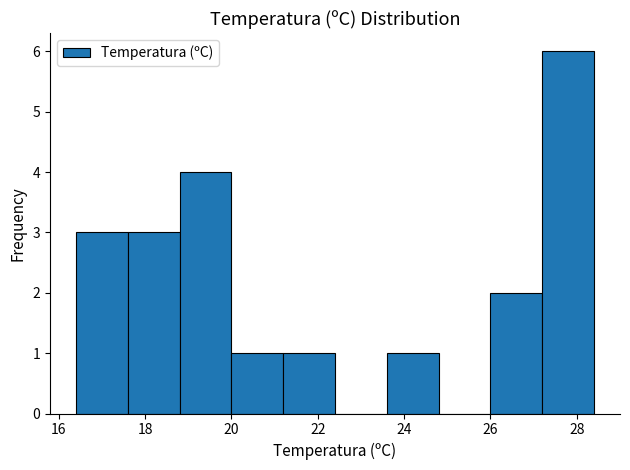

Over which range of the x-axis is the bar tallest?

27.2 to 28.4